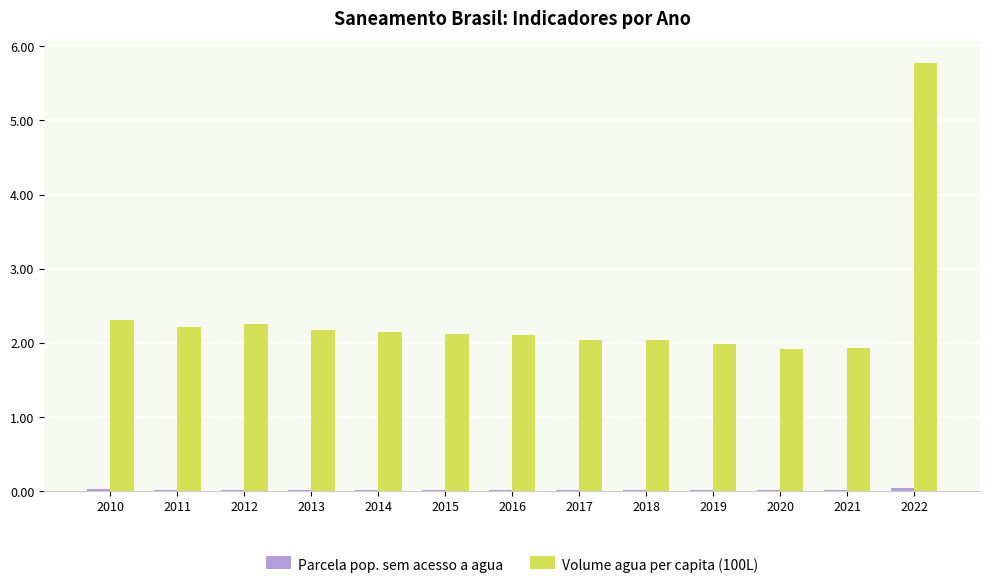

At which category is the sum across all series the highest?

2022